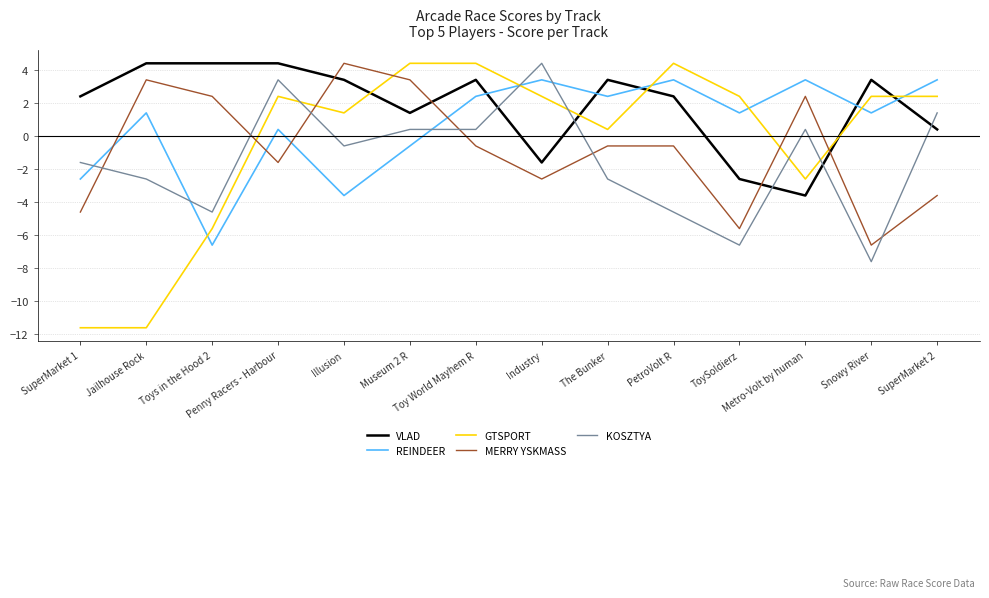

What is the difference between the maximum and minimum values in the REINDEER series?

10.0